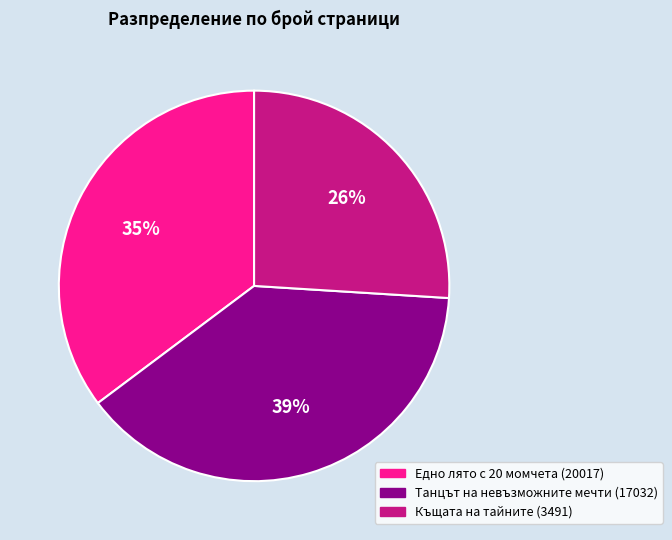

To the nearest percent, what is the difference between the Къщата на тайните (3491) and Едно лято с 20 момчета (20017) slice percentages?

9%